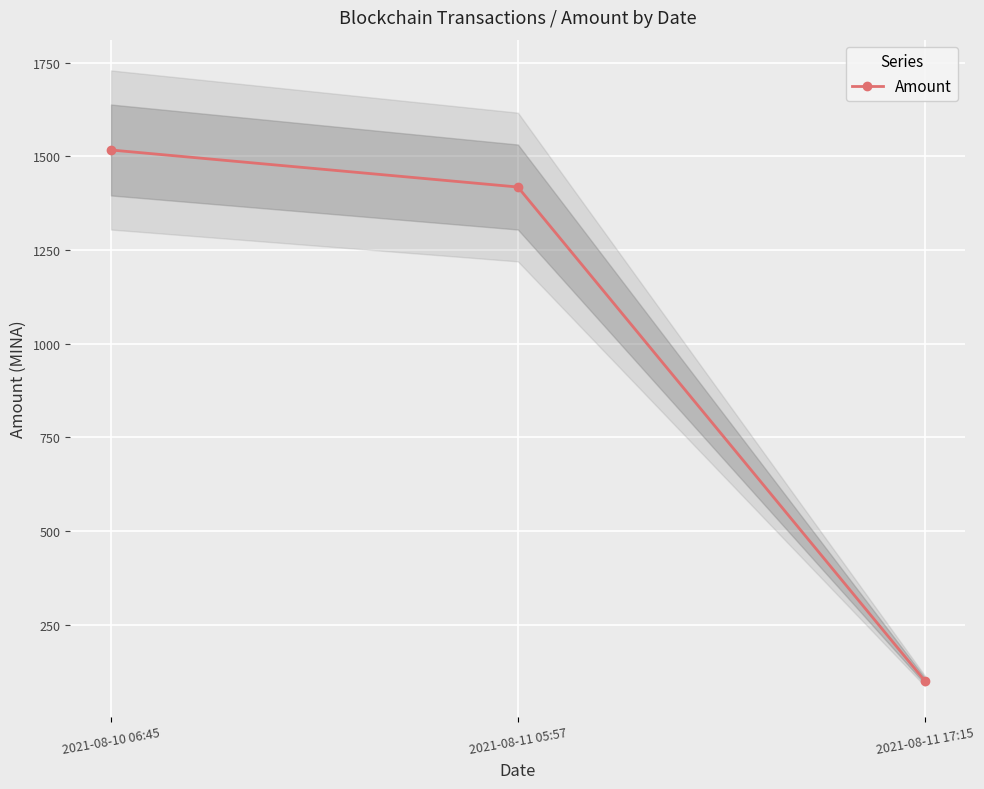

List the labels in order of value, smallest first.

2021-08-11 17:15, 2021-08-11 05:57, 2021-08-10 06:45